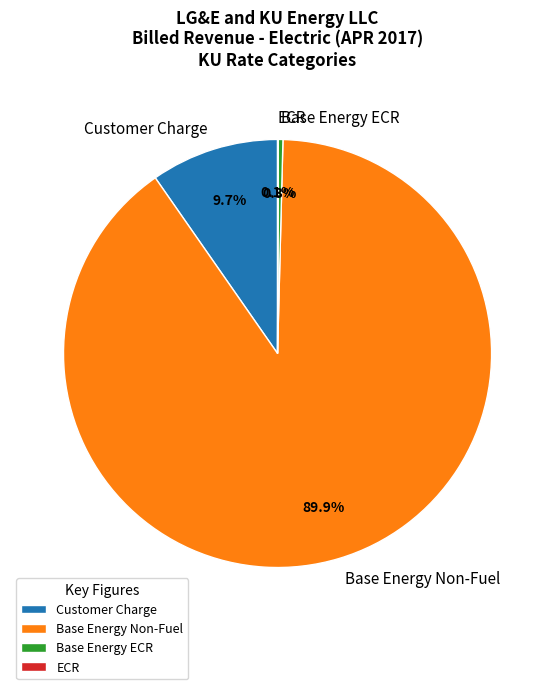

What is the largest slice in the pie chart?

Base Energy Non-Fuel